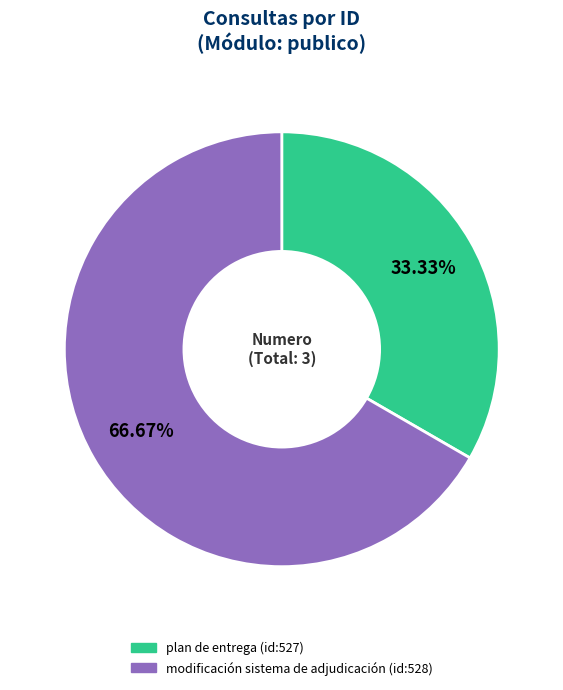

Is there a majority slice in this chart?

Yes